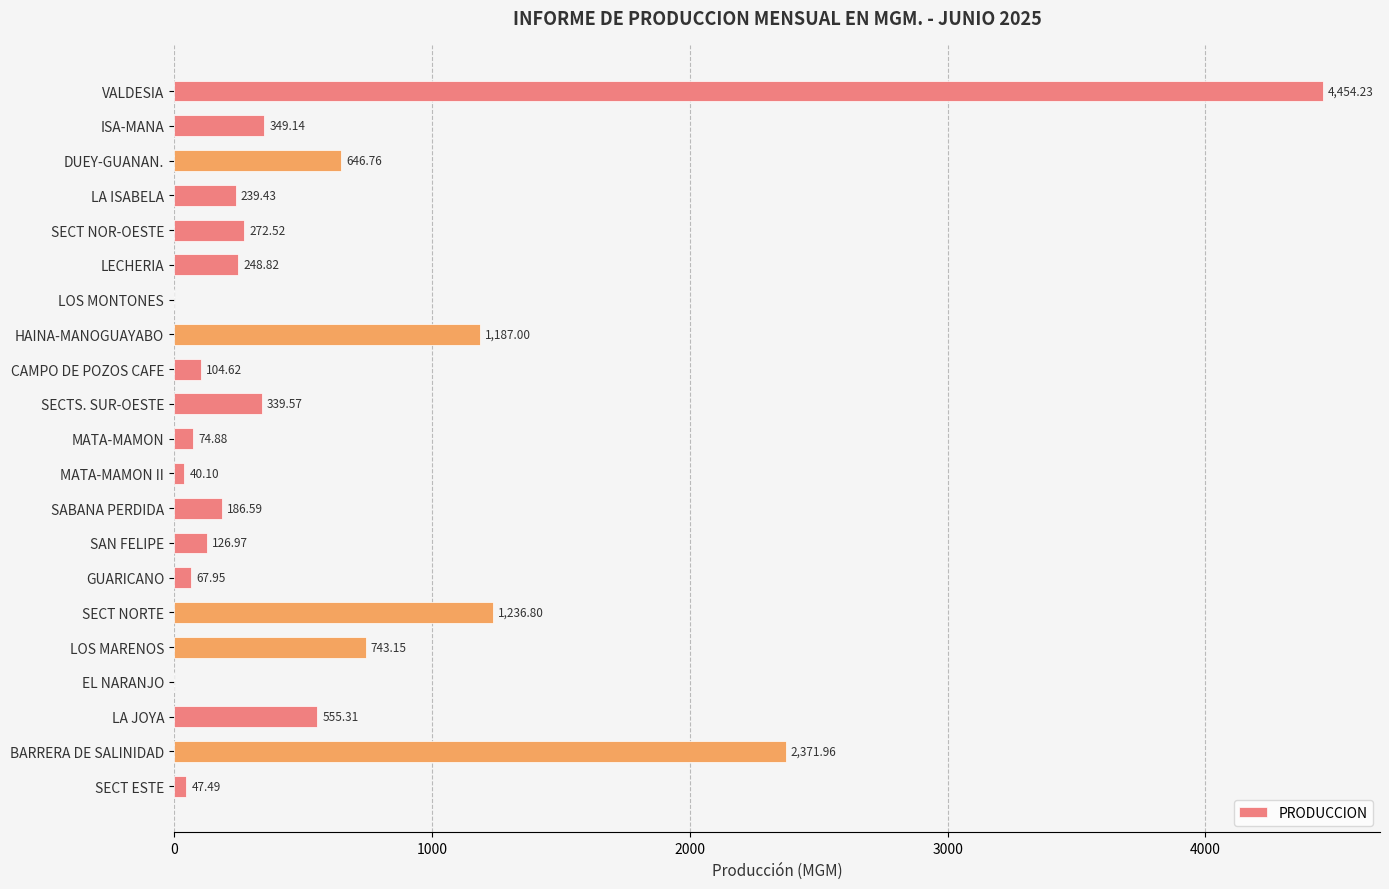

Where is the data nearest to the value 2227?

BARRERA DE SALINIDAD